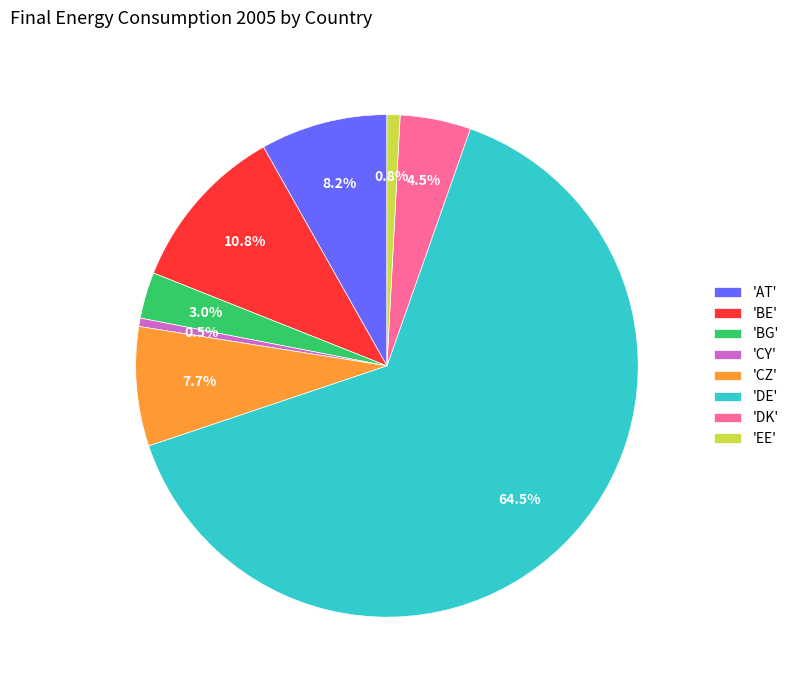

Which slice is the largest?

'DE'